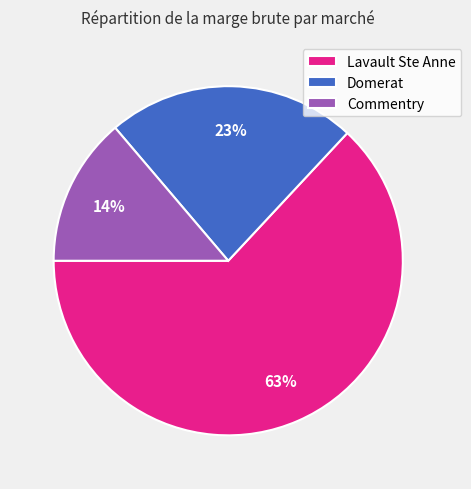

What is the smallest slice in the pie chart?

Commentry